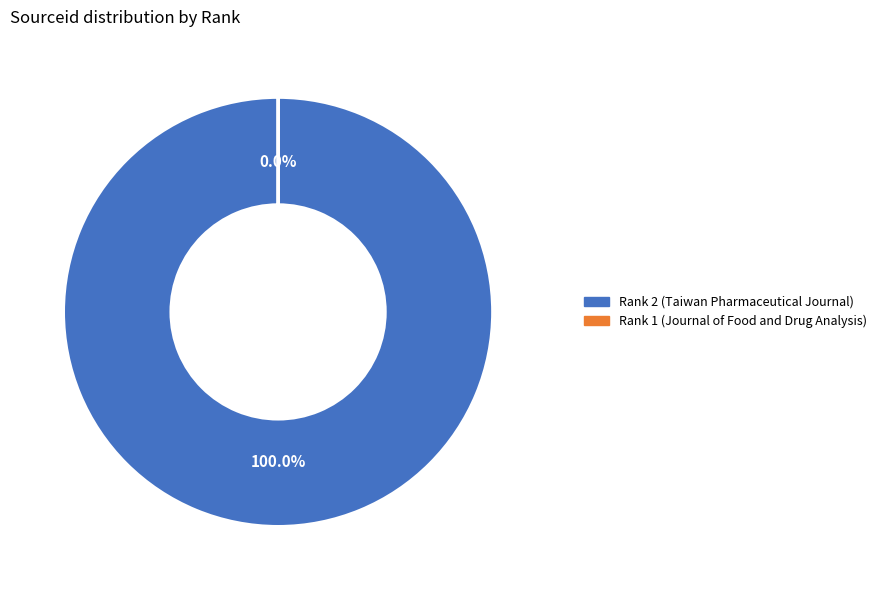

To the nearest percent, what portion does Rank 2 (Taiwan Pharmaceutical Journal) represent?

100%